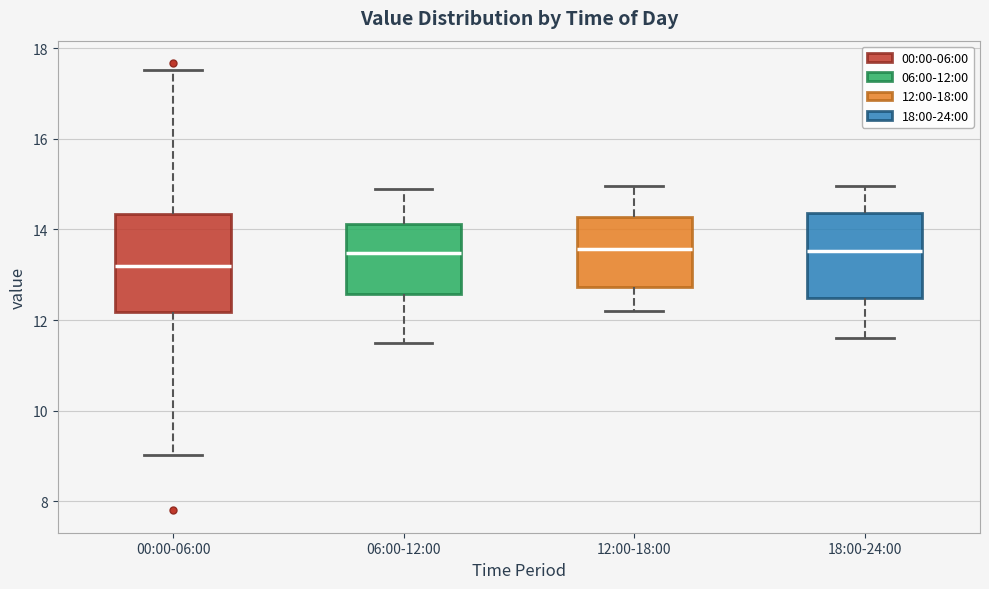

Reading left to right, read every box against the y-axis: the position of its median line, the range the box covers, and the ends of its whiskers. The values are not printed on the chart, so give them approximately, as read against the axis.

00:00-06:00: median 13.2, box 12.2 to 14.4, whiskers 9.0 to 17.6
06:00-12:00: median 13.4, box 12.6 to 14.2, whiskers 11.6 to 15.0
12:00-18:00: median 13.6, box 12.8 to 14.2, whiskers 12.2 to 15.0
18:00-24:00: median 13.6, box 12.4 to 14.4, whiskers 11.6 to 15.0